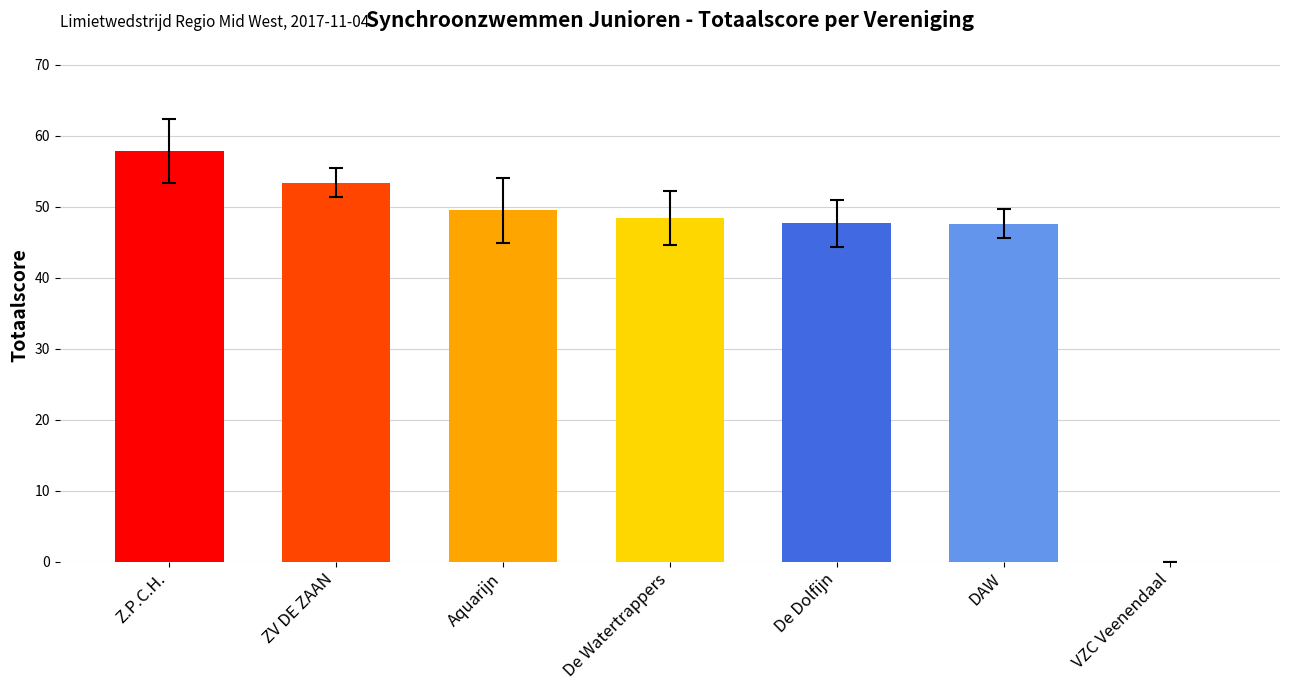

What is the sum of all values?

304.4